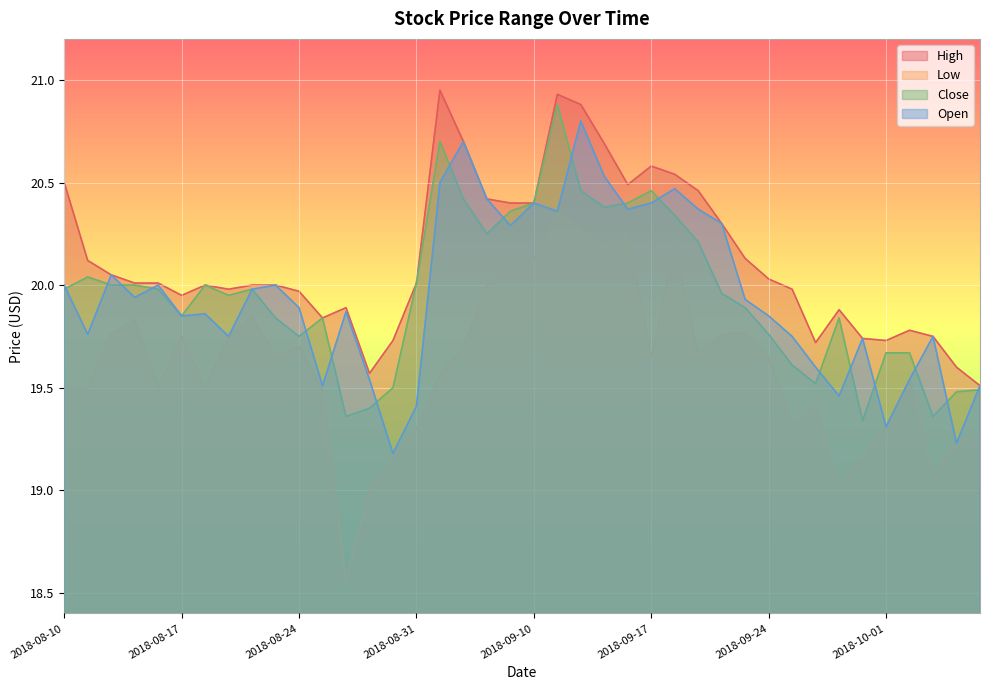

What is the value of the High point at the 29th from the left?

20.3